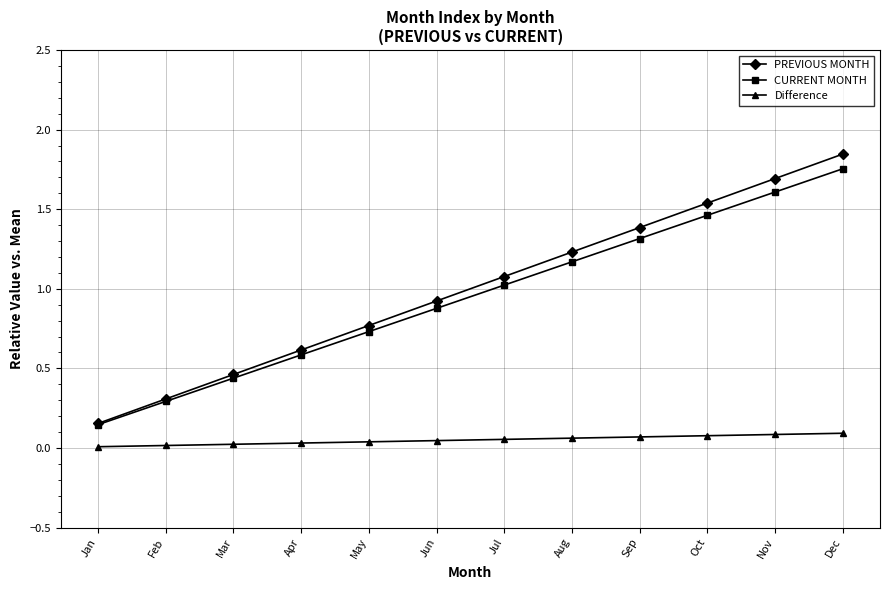

The PREVIOUS MONTH series shows 1.7 at Nov. True or false?

True